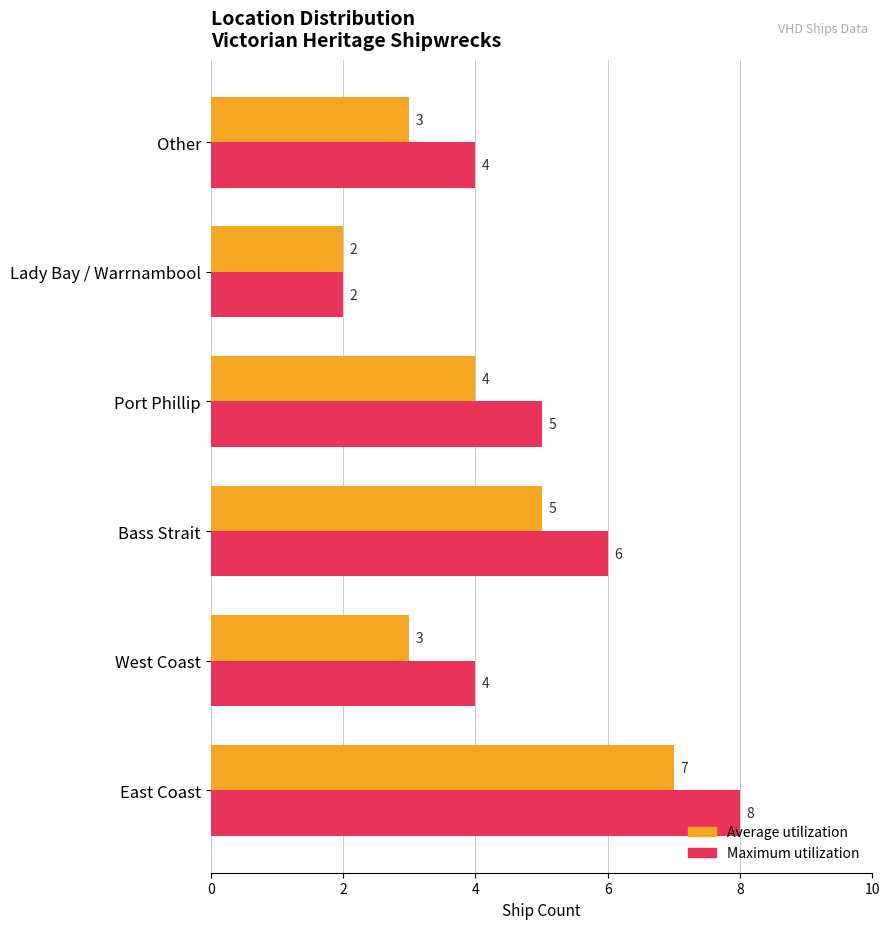

What are all the series names shown in the legend?

Average utilization, Maximum utilization